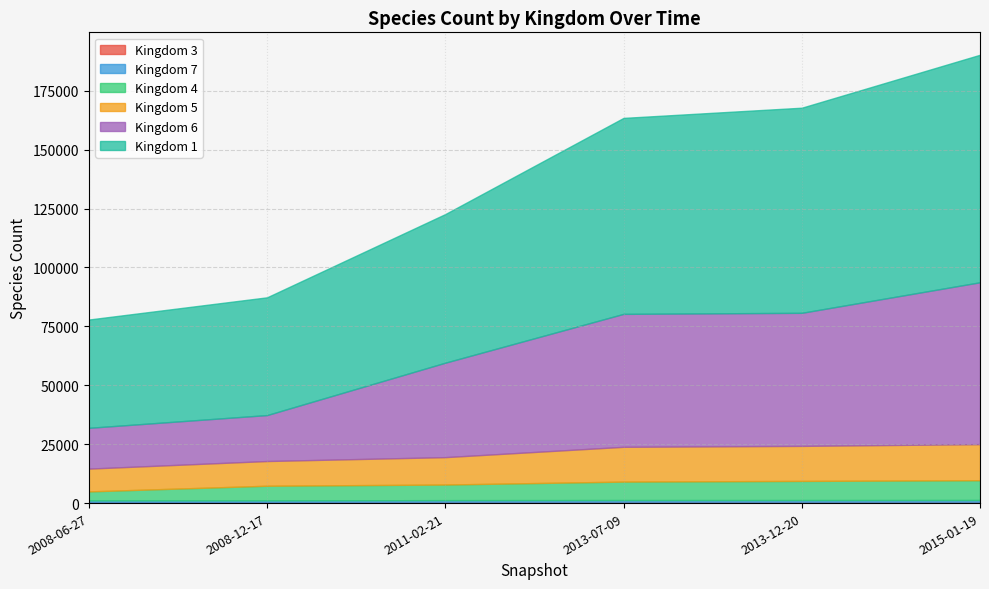

True or false: 3 has more than 2 interior local peaks.

False